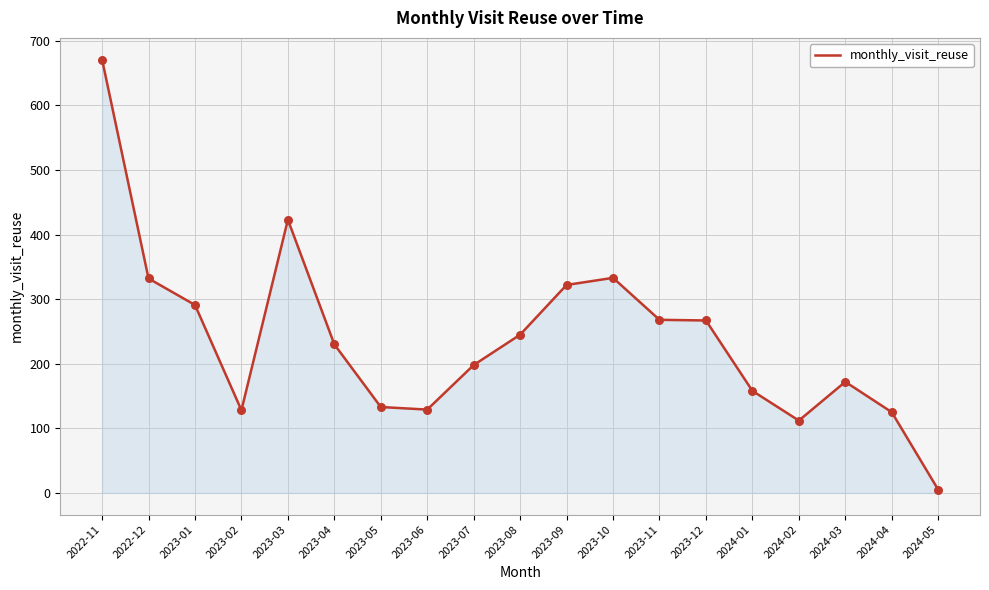

What is the change in value from 2023-02 to 2023-09?

+194